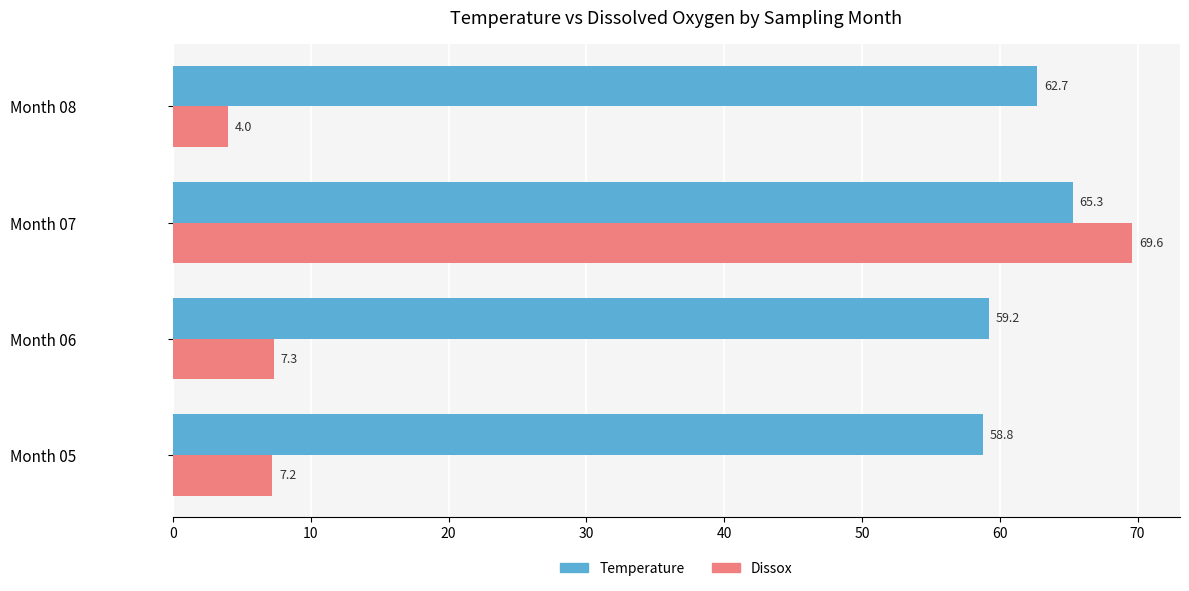

The Temperature series shows 62.7 at Month 08. True or false?

True